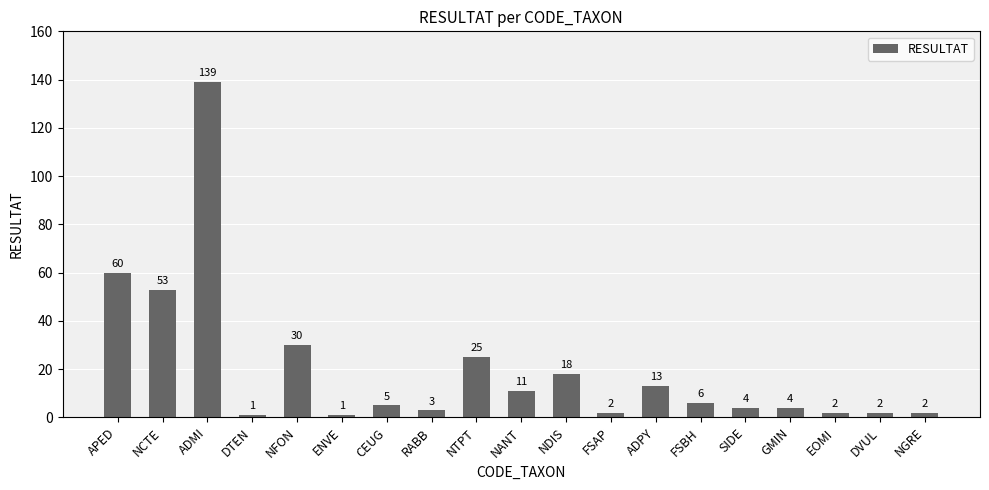

The value at CEUG is 5. True or false?

True